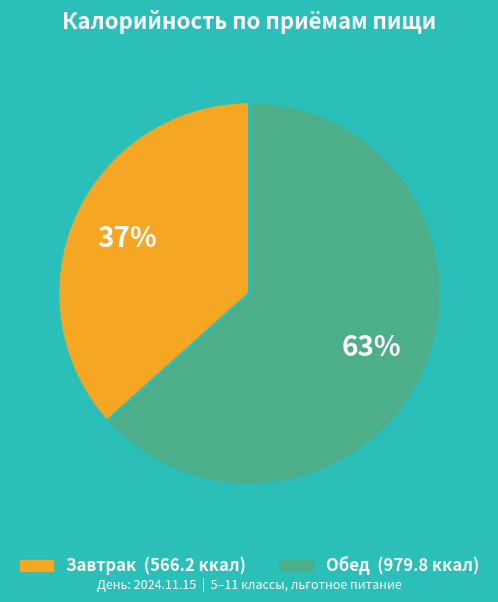

Do Обед and Завтрак together represent more than half of the pie?

Yes